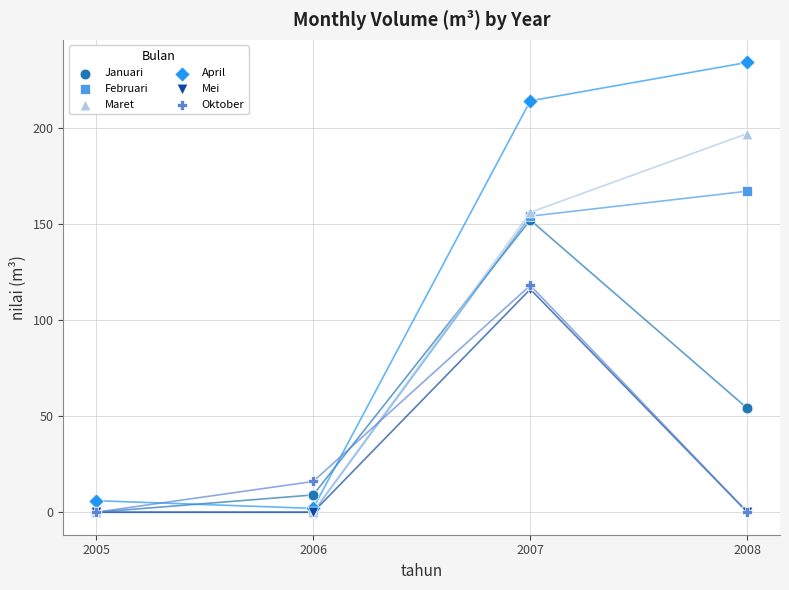

What are all the series names shown in the legend?

Januari, Februari, Maret, April, Mei, Oktober